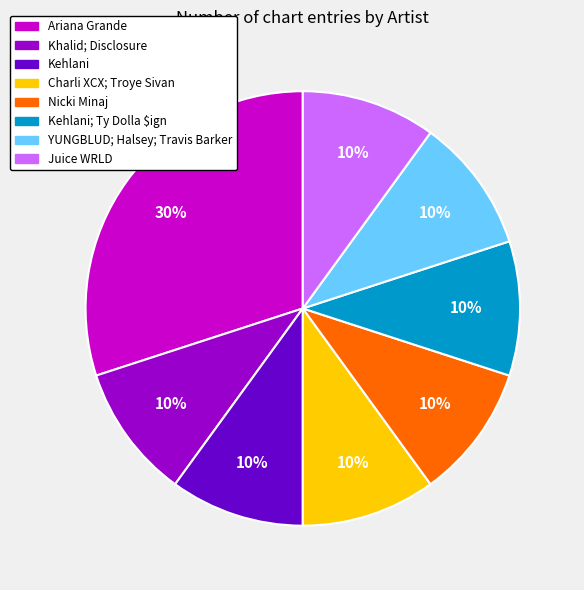

To the nearest percent, what is the difference between the largest and smallest slice percentages?

20%